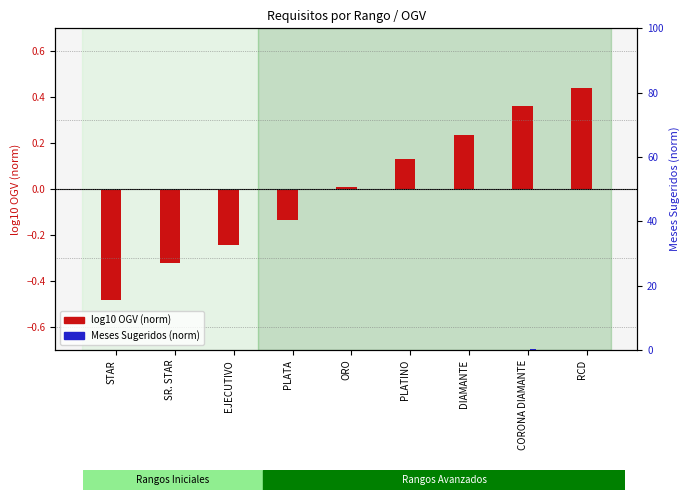

Is the value of log10 OGV (norm) at RCD greater than the value of Meses Sugeridos (norm) at DIAMANTE?

Yes